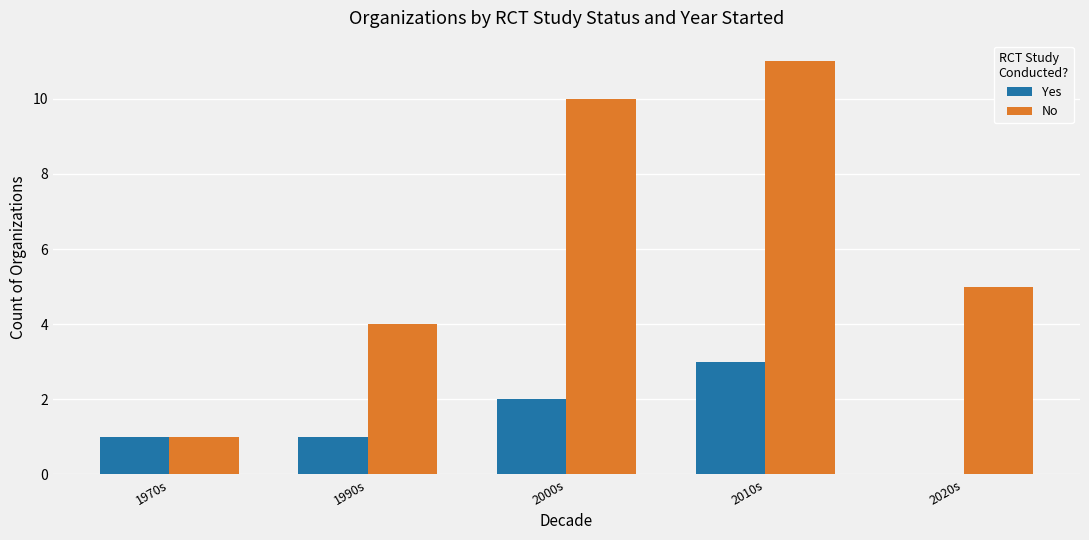

Which series changed the most between 2000s and 2020s?

No